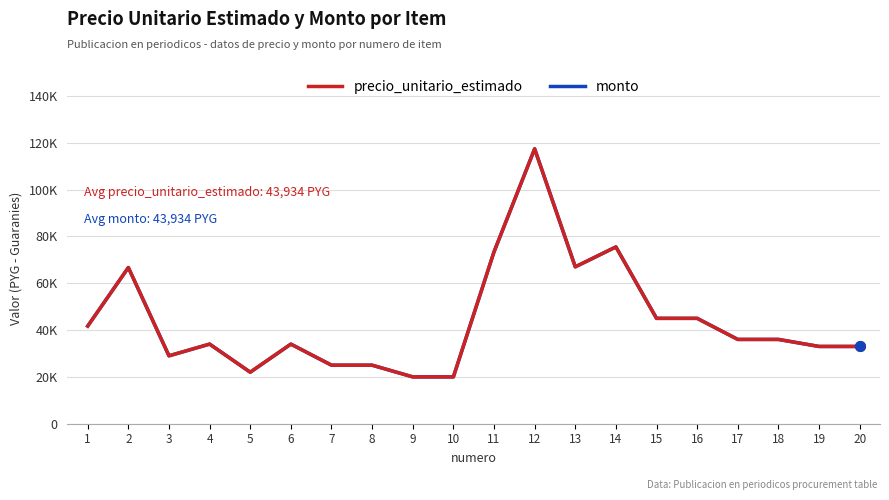

What is the average value of the monto series?

43934